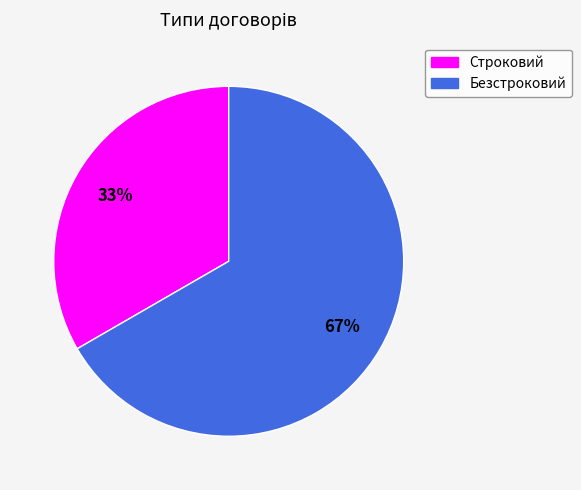

How many segments does this pie chart have?

2